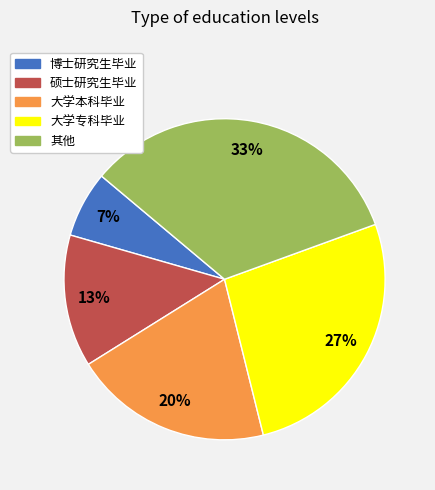

How many segments does this pie chart have?

5